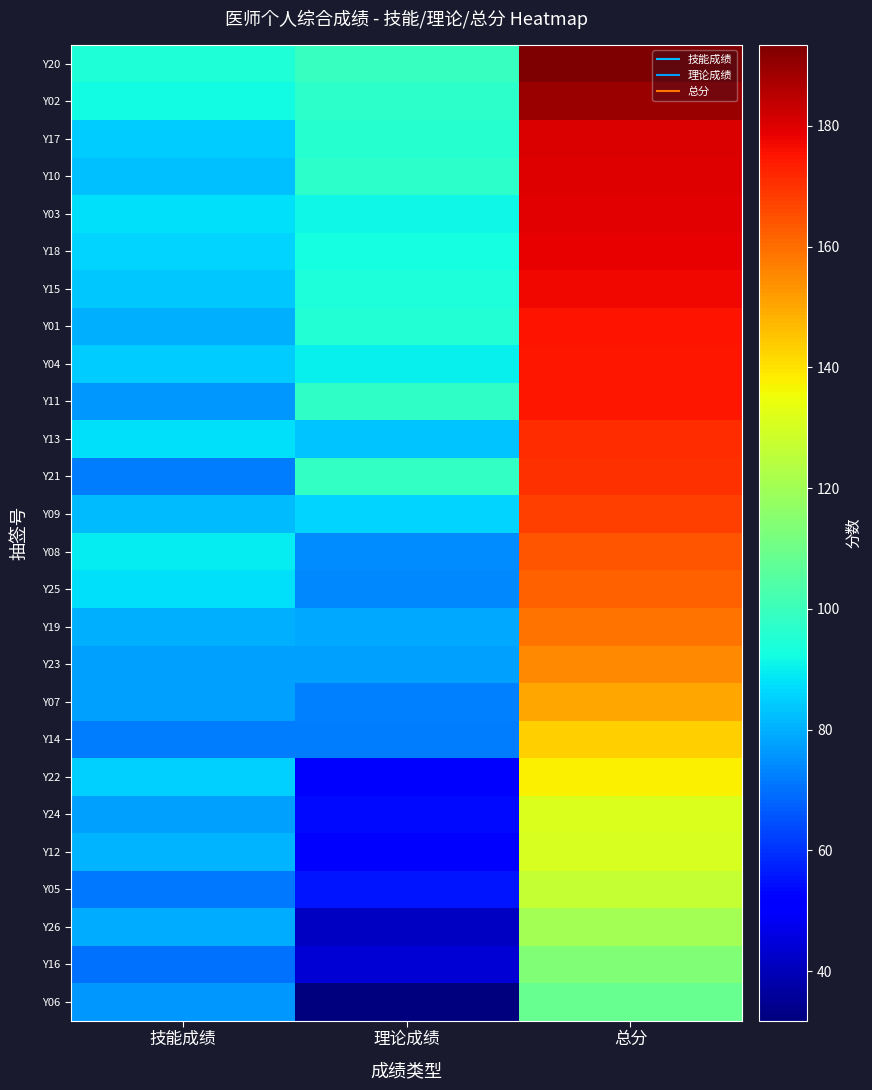

Reading left to right, what are all the values shown in this chart?

Y20: 技能成绩=94.6	理论成绩=98.8	总分=193.4
Y02: 技能成绩=91.8	理论成绩=97.4	总分=189.2
Y17: 技能成绩=84.5	理论成绩=96.0	总分=180.5
Y10: 技能成绩=82.7	理论成绩=97.0	总分=179.7
Y03: 技能成绩=87.5	理论成绩=91.4	总分=178.9
Y18: 技能成绩=85.6	理论成绩=93.0	总分=178.6
Y15: 技能成绩=83.7	理论成绩=93.8	总分=177.5
Y01: 技能成绩=79.8	理论成绩=95.4	总分=175.2
Y04: 技能成绩=84.5	理论成绩=90.2	总分=174.7
Y11: 技能成绩=76.5	理论成绩=98.0	总分=174.5
Y13: 技能成绩=87.5	理论成绩=83.4	总分=170.9
Y21: 技能成绩=71.9	理论成绩=98.6	总分=170.5
Y09: 技能成绩=81.7	理论成绩=86.0	总分=167.7
Y08: 技能成绩=89.7	理论成绩=74.2	总分=163.9
Y25: 技能成绩=87.9	理论成绩=74.0	总分=161.9
Y19: 技能成绩=80.2	理论成绩=78.6	总分=158.8
Y23: 技能成绩=77.5	理论成绩=77.8	总分=155.3
Y07: 技能成绩=77.7	理论成绩=72.6	总分=150.3
Y14: 技能成绩=71.8	理论成绩=71.6	总分=143.4
Y22: 技能成绩=85.2	理论成绩=52.4	总分=137.6
Y24: 技能成绩=77.5	理论成绩=53.6	总分=131.1
Y12: 技能成绩=80.9	理论成绩=49.8	总分=130.7
Y05: 技能成绩=71.3	理论成绩=55.4	总分=126.7
Y26: 技能成绩=79.2	理论成绩=41.4	总分=120.6
Y16: 技能成绩=69.8	理论成绩=44.0	总分=113.8
Y06: 技能成绩=76.6	理论成绩=31.8	总分=108.4